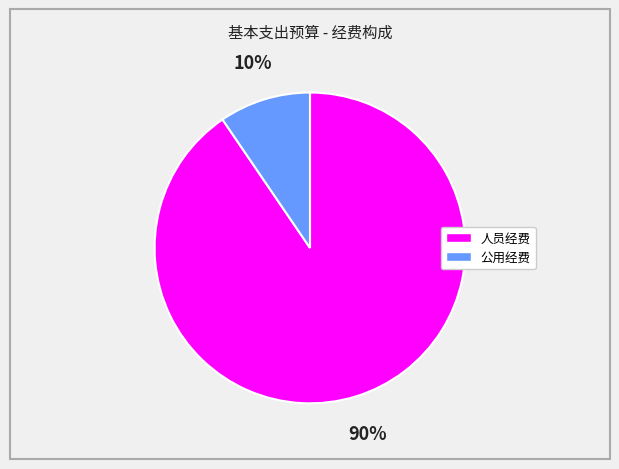

Do 公用经费 and 人员经费 together represent more than half of the pie?

Yes